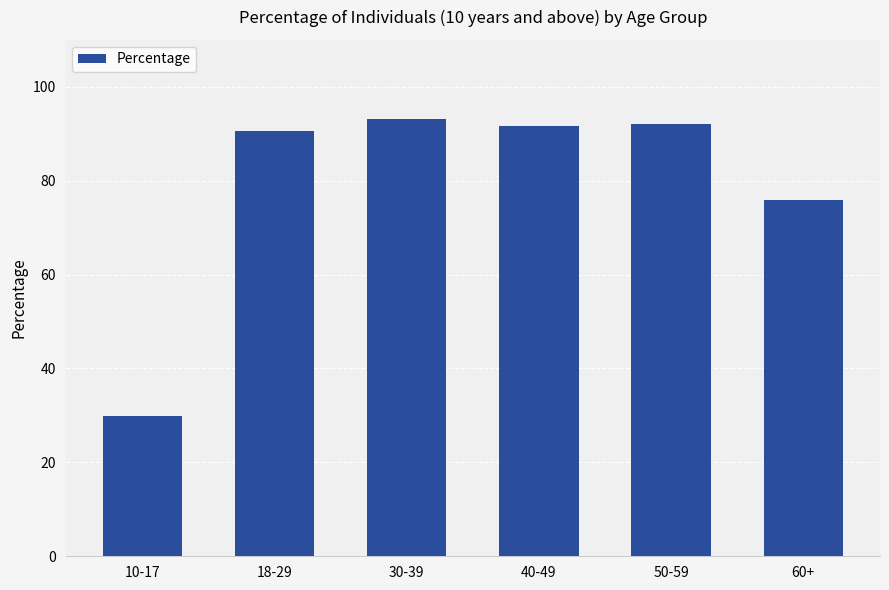

Approximately how many times larger is the value at 10-17 compared to 30-39?

0.3